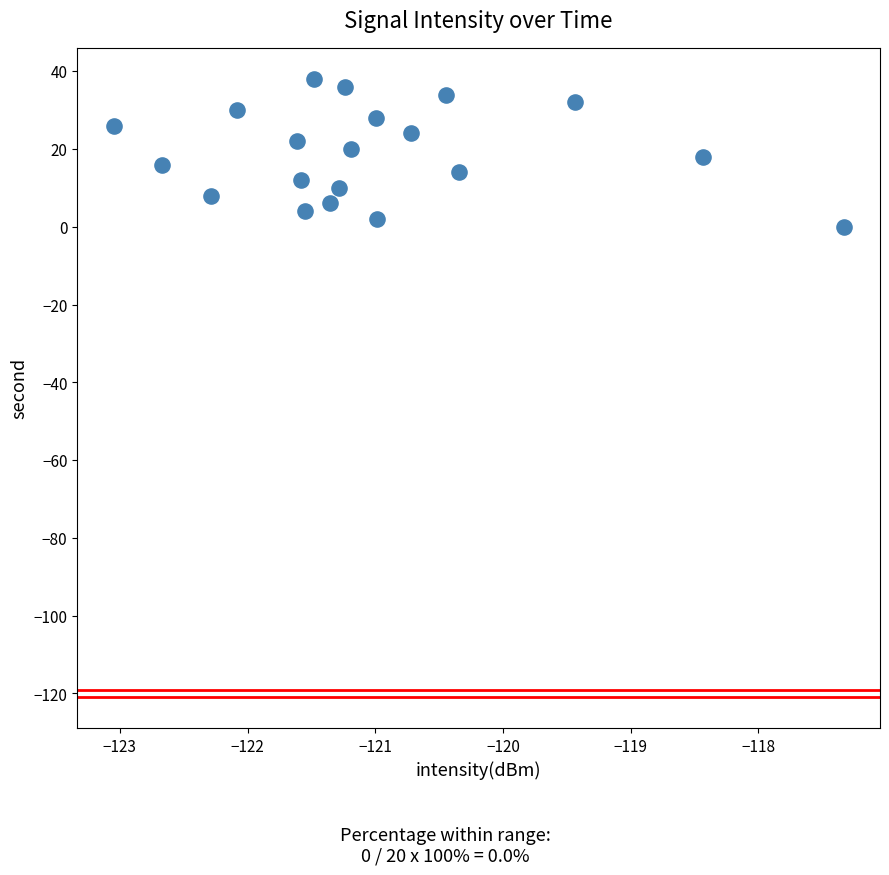

What is the range of Y values (max minus min)?

38